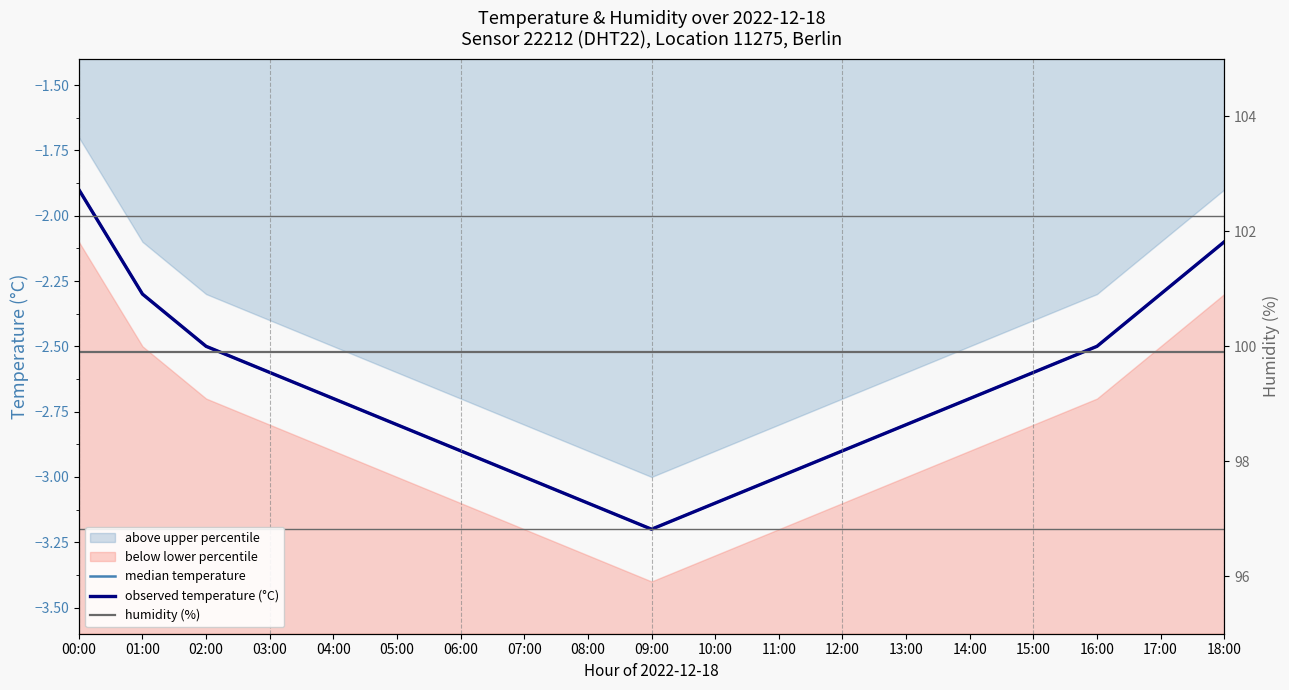

At which category is the sum across all series the highest?

00:00